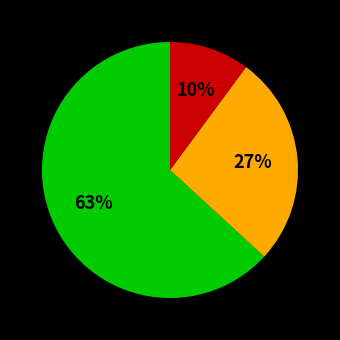

Is there a majority slice in this chart?

Yes